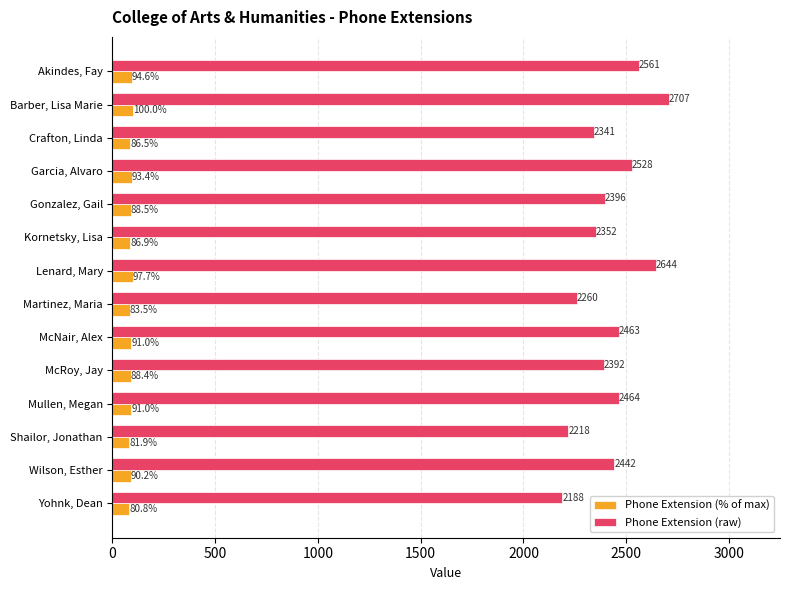

Which series changed the most between McRoy, Jay and Shailor, Jonathan?

Phone Extension (raw)